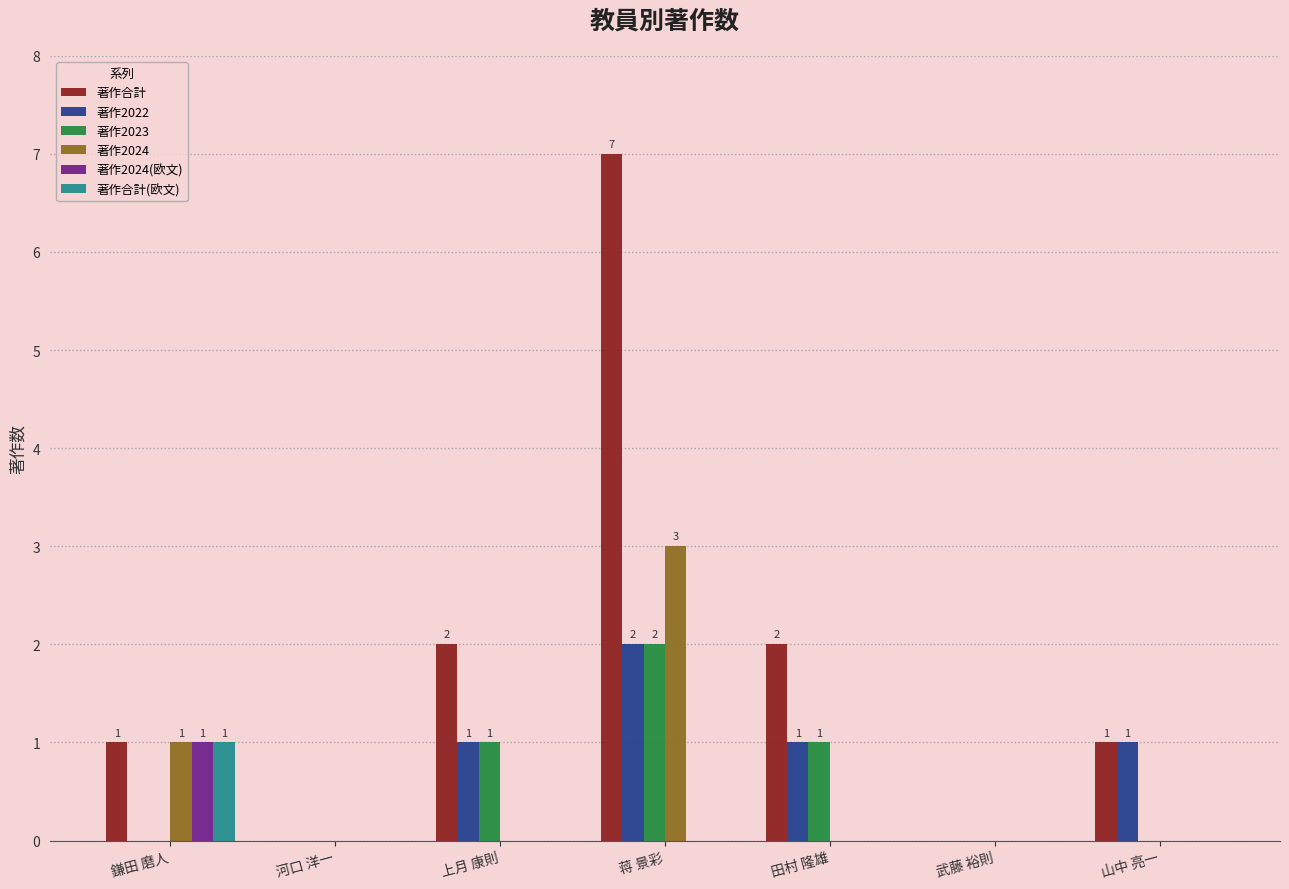

What is the sum of all 著作2023 values?

4